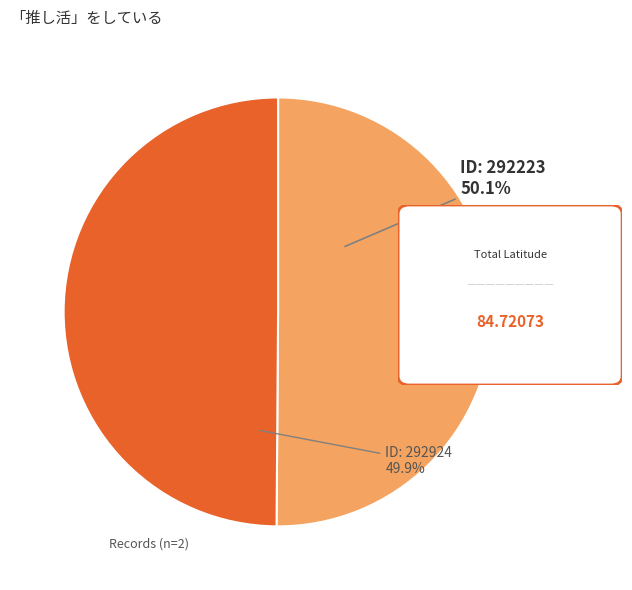

Is there any slice that represents more than half of the pie?

Yes